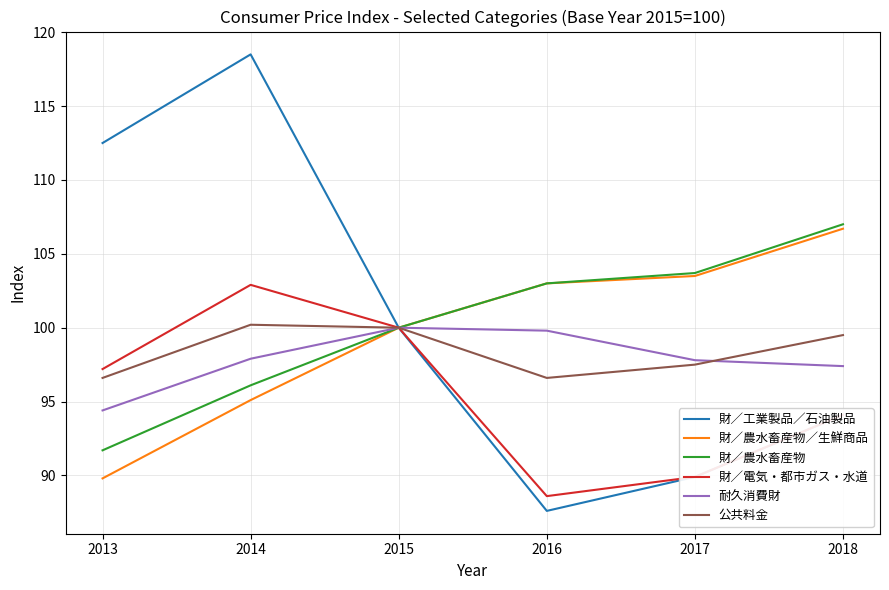

What is the total value across all series at 2017?

582.3